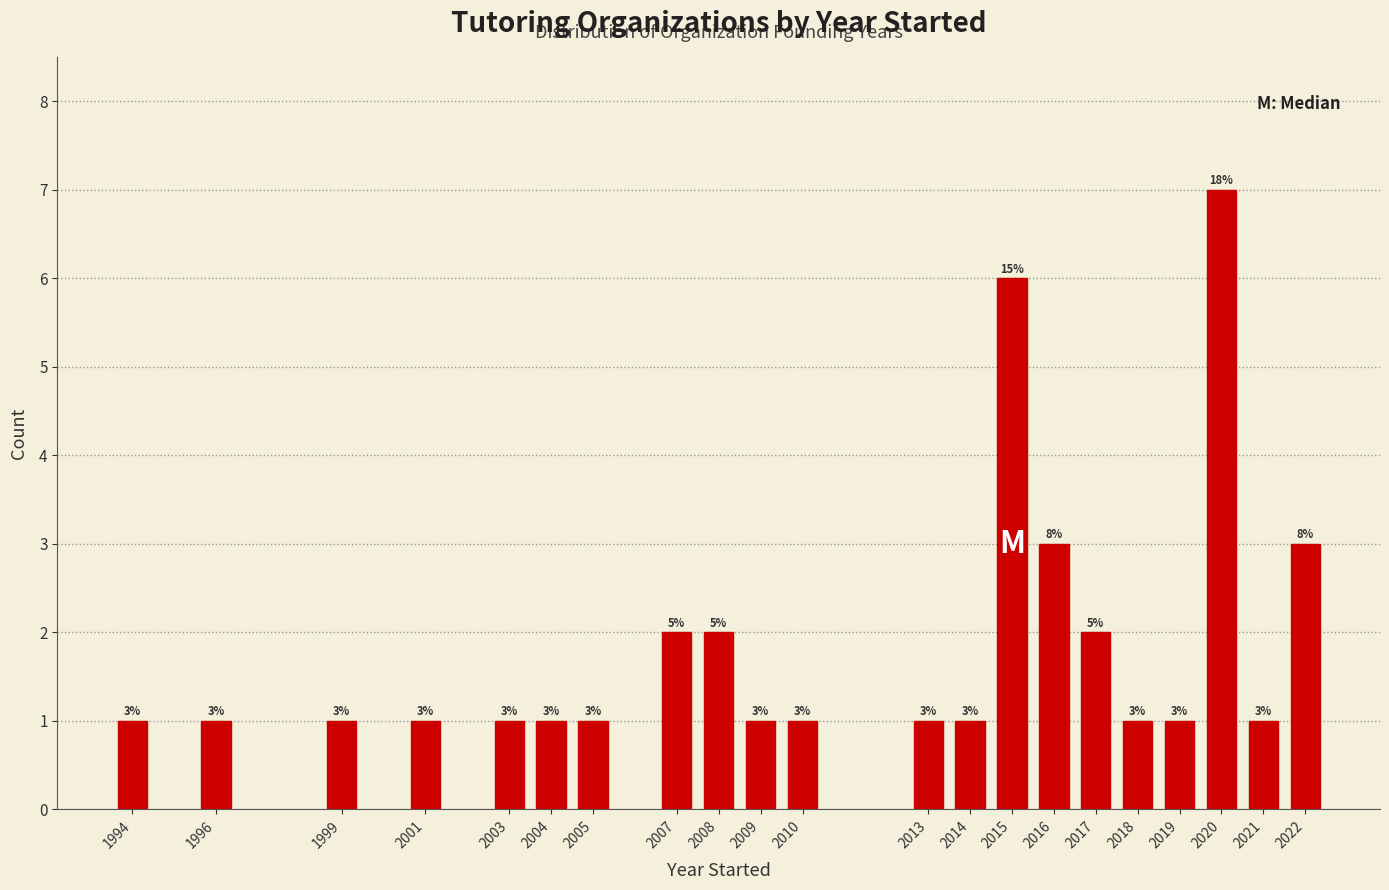

Reading left to right, what are all the values shown in this chart?

1994=1	1996=1	1999=1	2001=1	2003=1	2004=1	2005=1	2007=2	2008=2	2009=1	2010=1	2013=1	2014=1	2015=6	2016=3	2017=2	2018=1	2019=1	2020=7	2021=1	2022=3